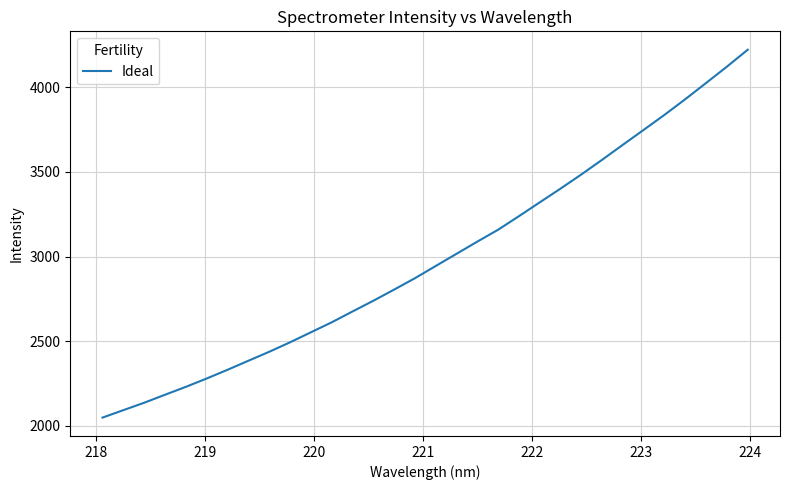

What is the difference between the maximum and minimum values?

2176.3